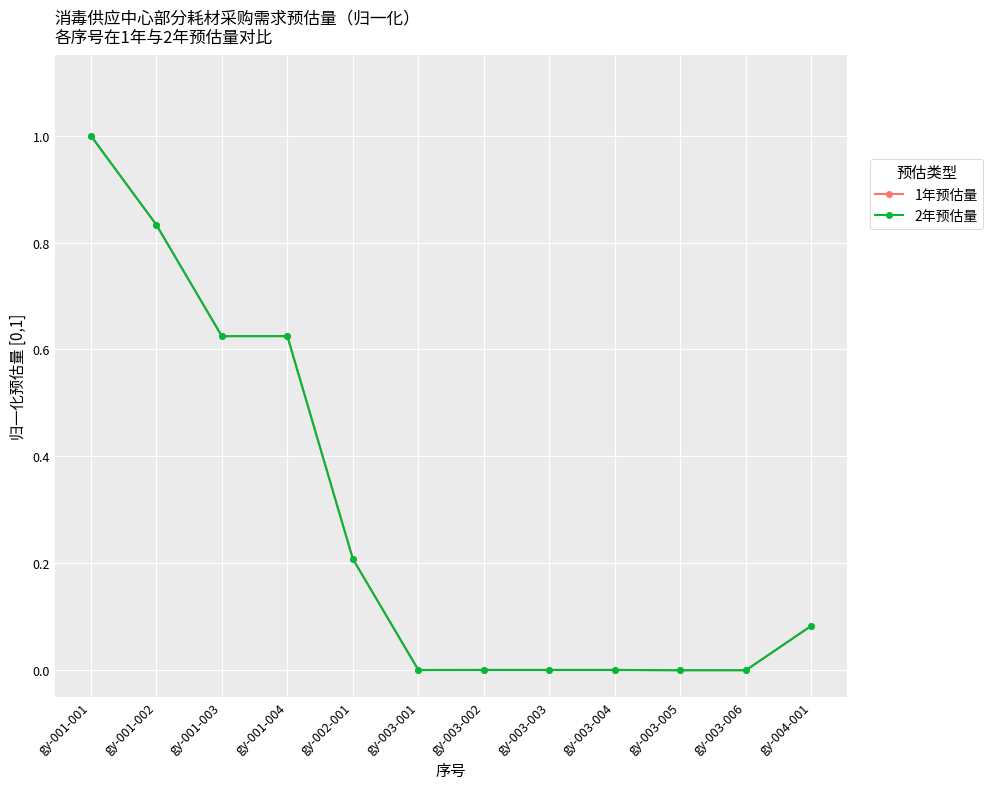

Does the chart have visible grid lines?

Yes